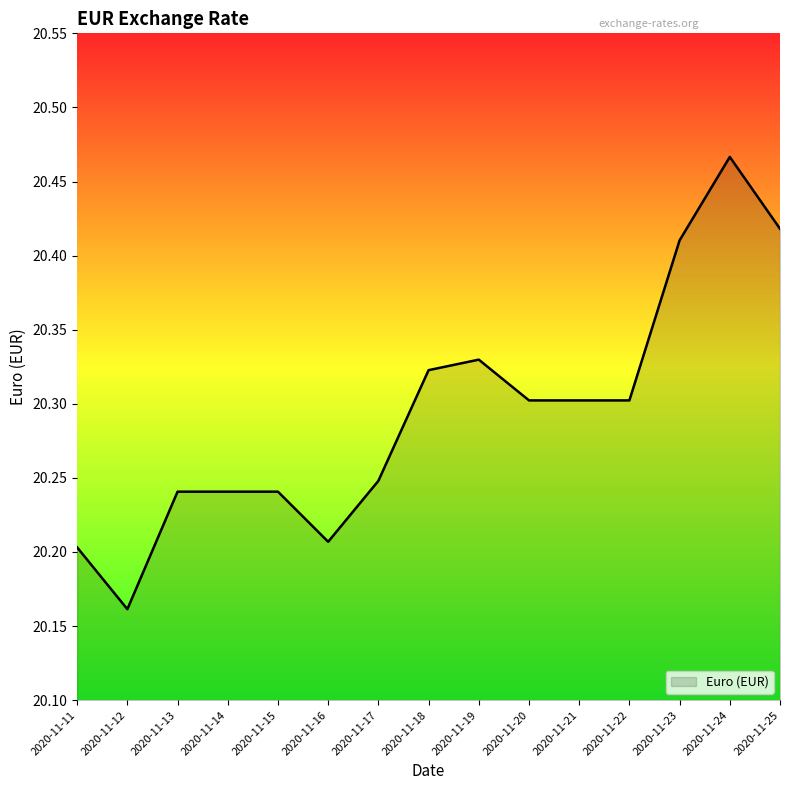

Where is the data nearest to the value 20?

2020-11-12